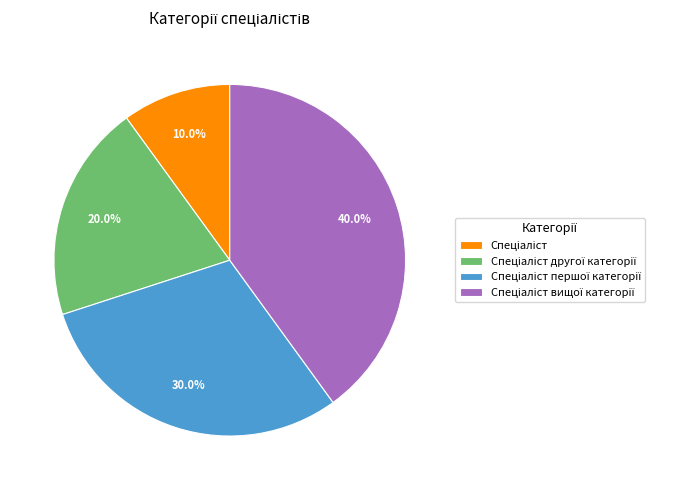

Does any single category account for the majority?

No